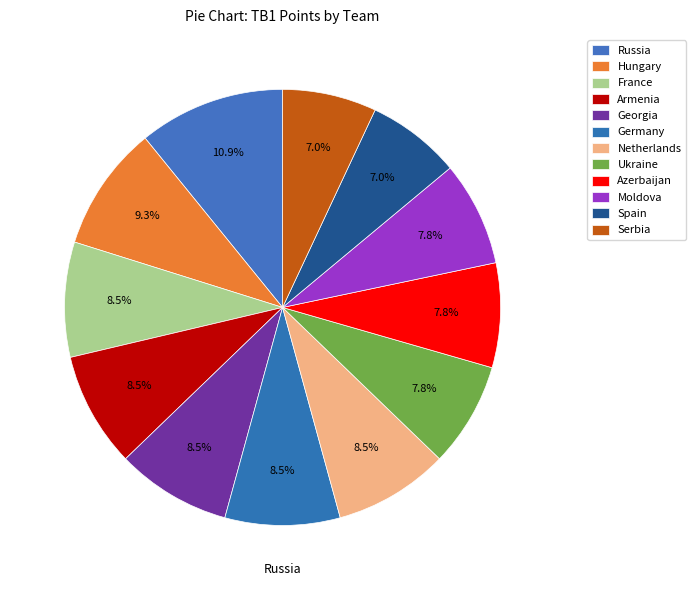

To the nearest percent, what percentage of the pie is Ukraine?

8%